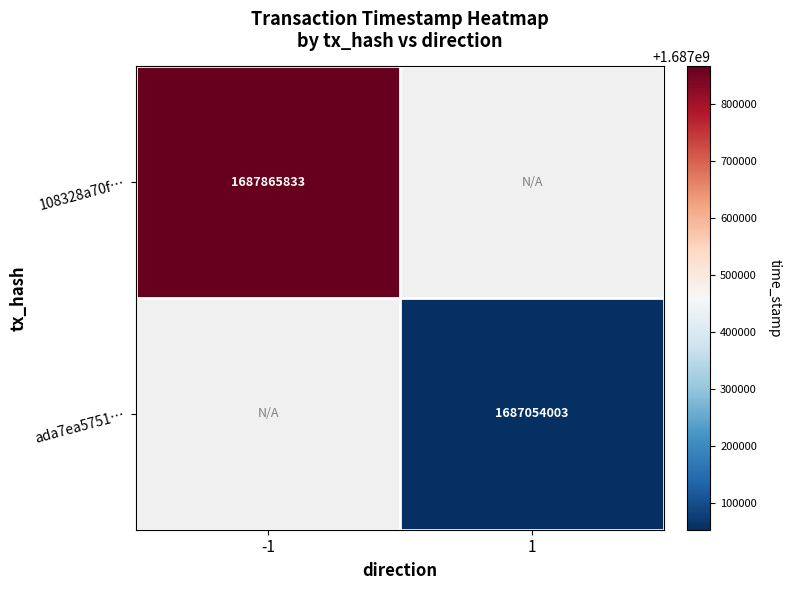

The value of ada7ea5751… at 1 is 2208946065. True or false?

False